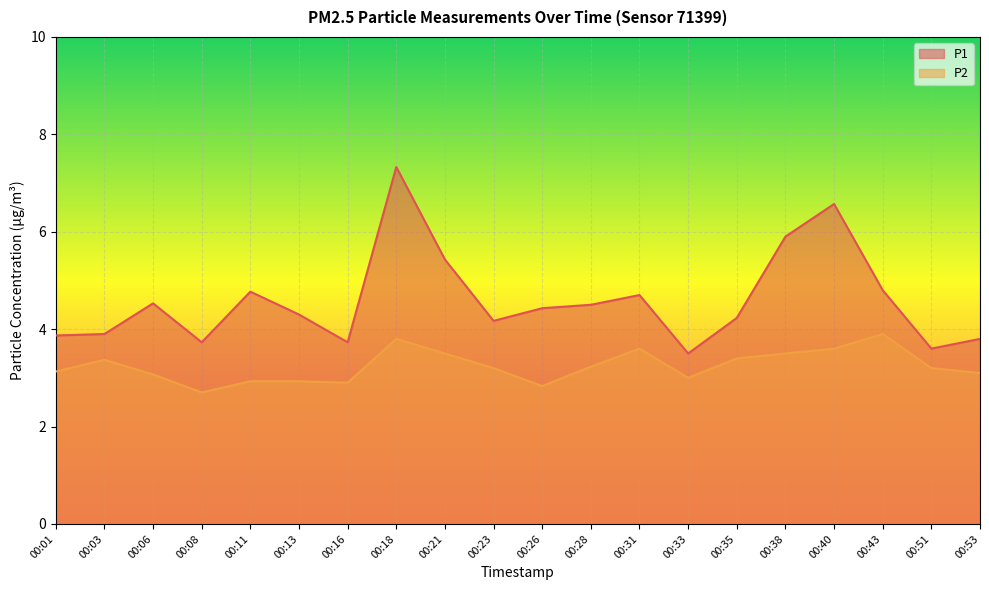

Between 00:13 and 00:51, which series saw the biggest shift?

P1